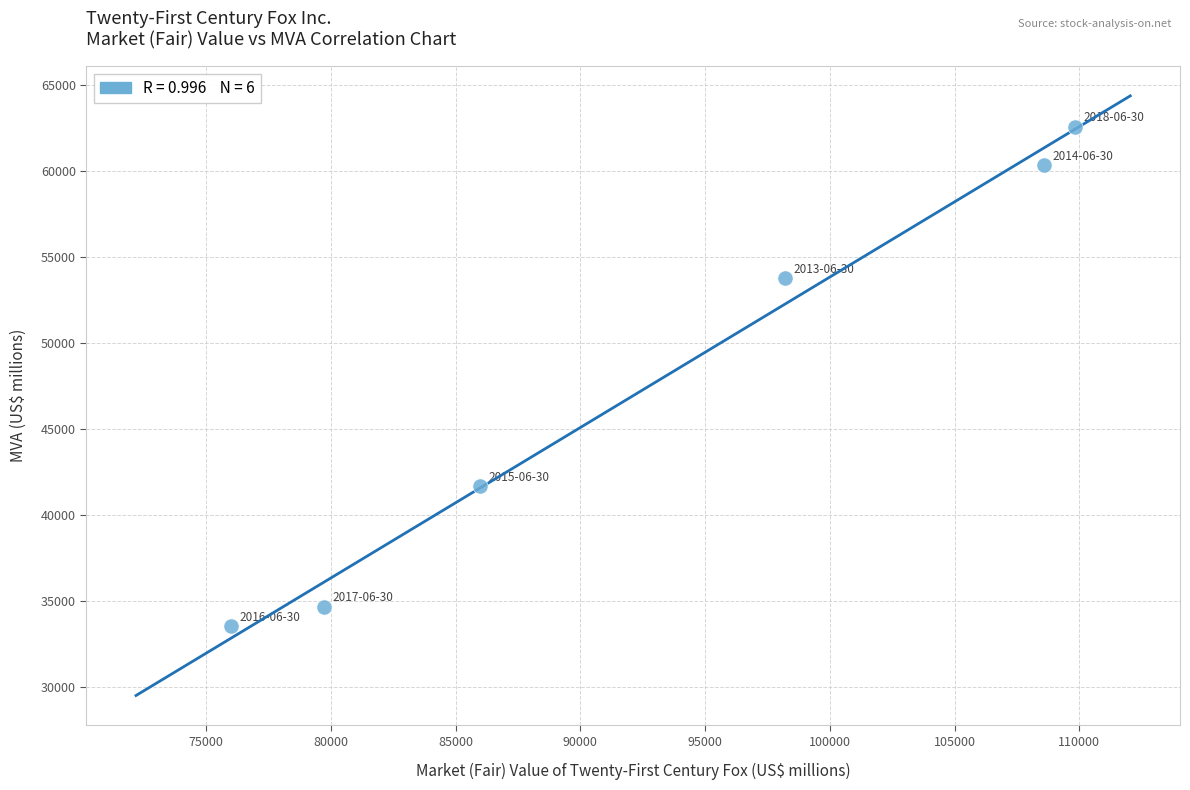

What is the range of X values (max minus min)?

33855